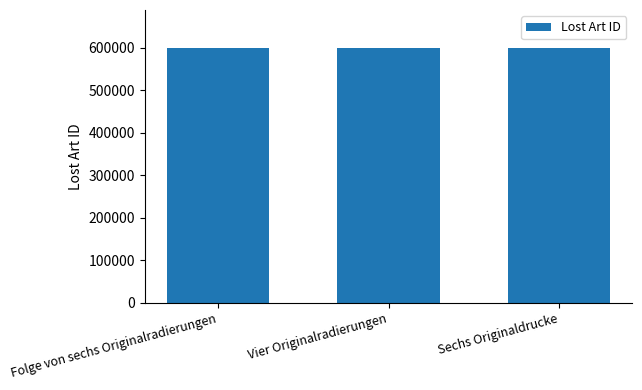

What is the change in value from Folge von sechs Originalradierungen to Vier Originalradierungen?

+1